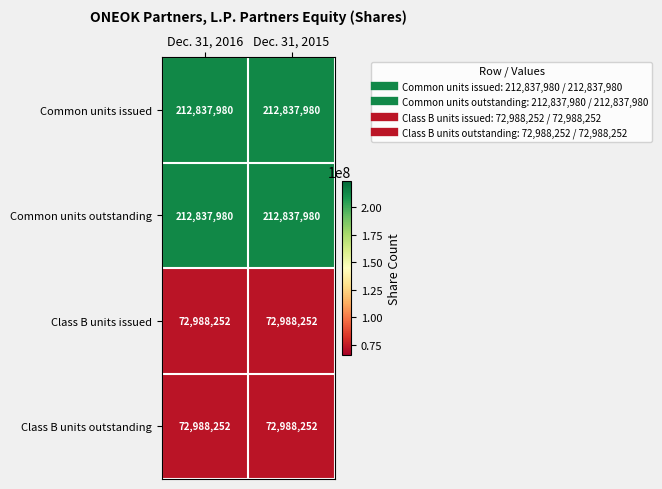

What is the sum of all Class B units outstanding values?

145976504